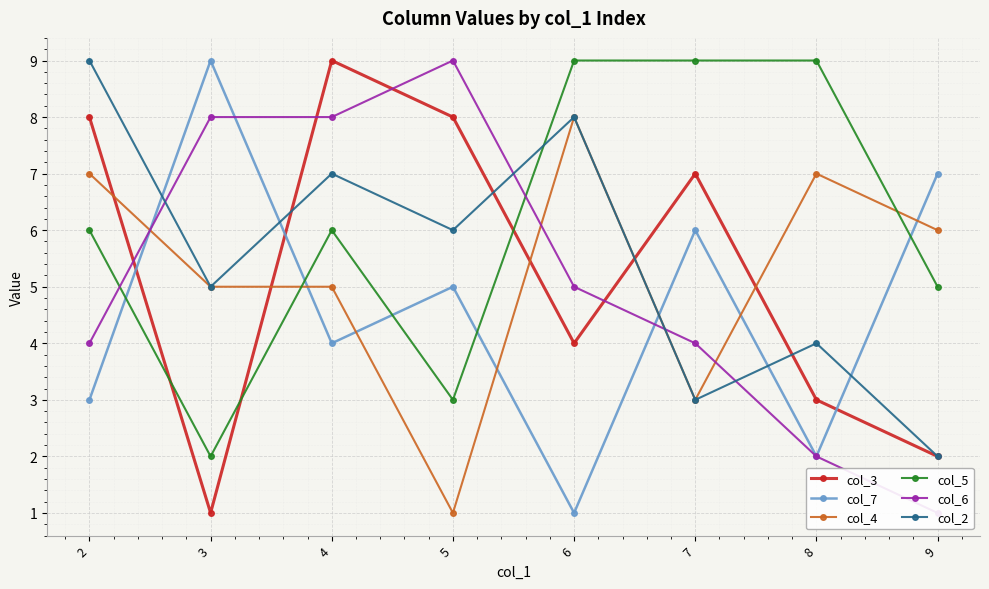

At which label does col_3 reach its peak?

4